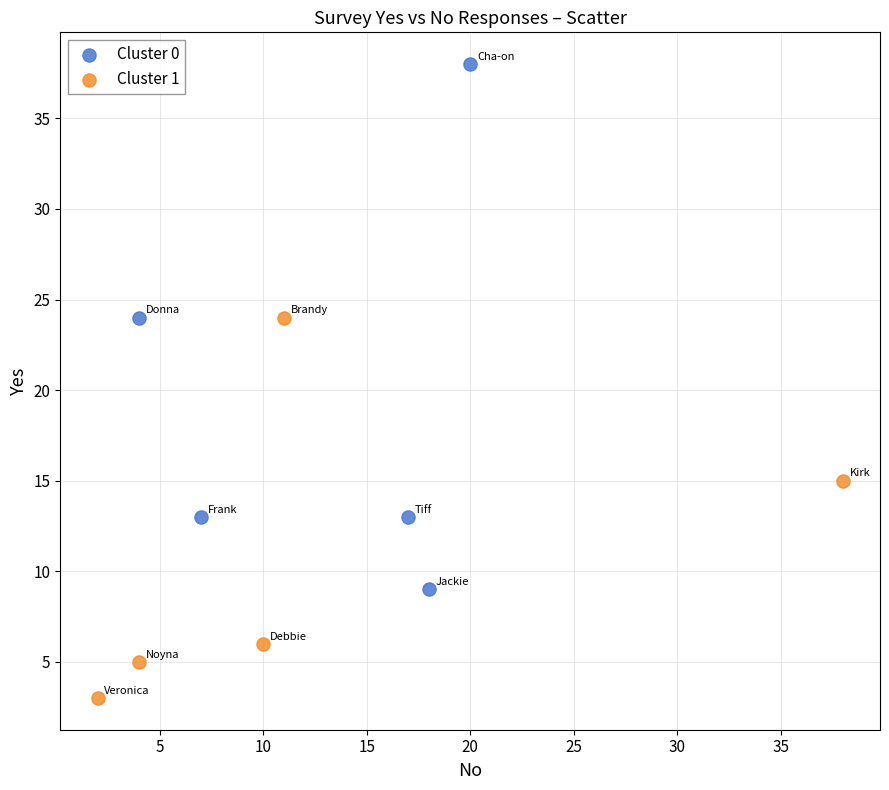

Which series contains the highest Y value?

Cluster 0